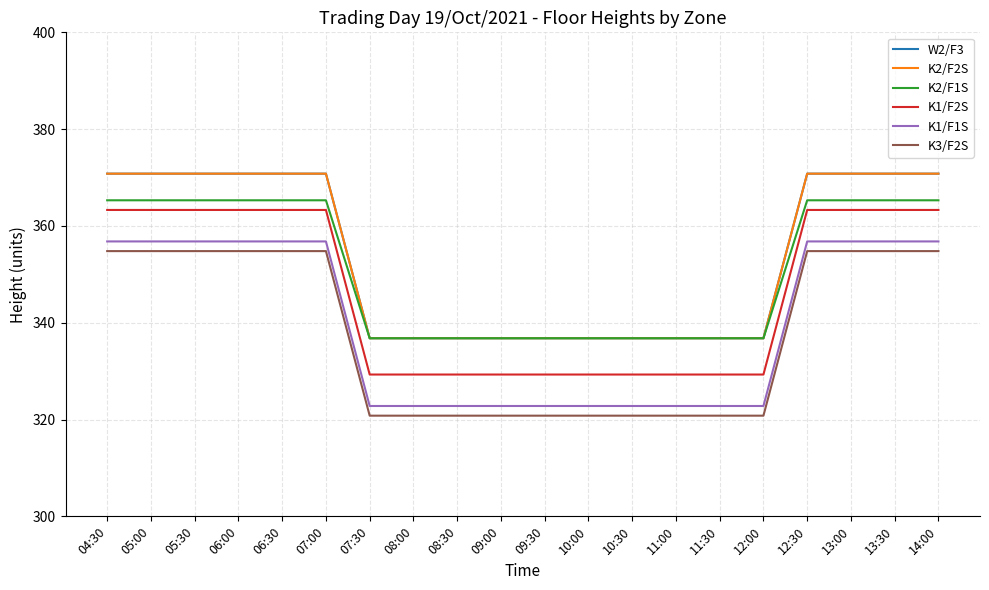

Is the value of W2/F3 at 12:00 greater than the value of K2/F2S at 13:30?

No